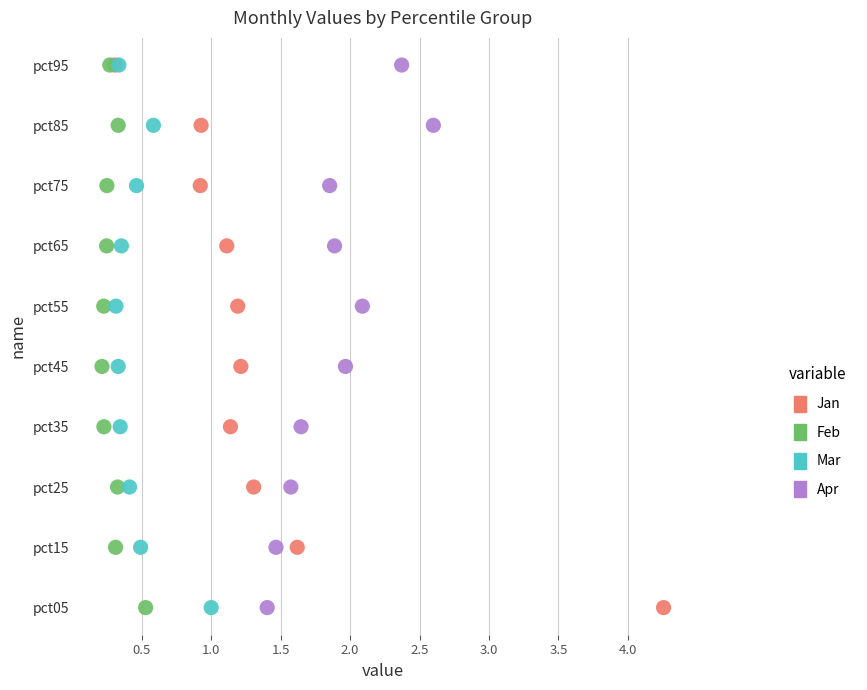

What are all the series names shown in the legend?

Jan, Feb, Mar, Apr